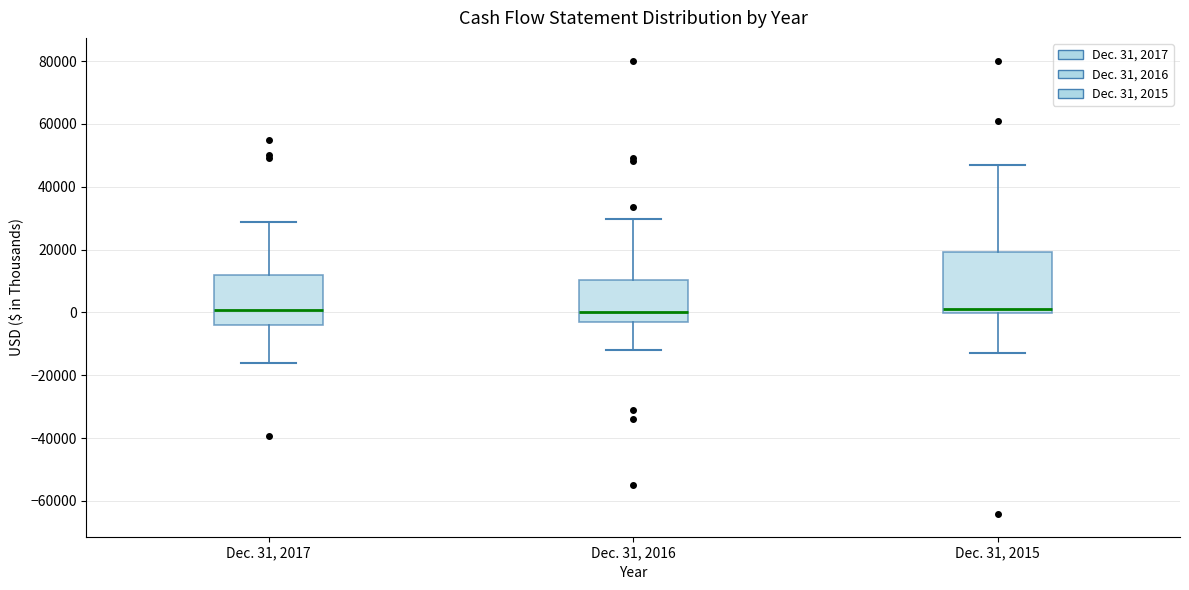

Where does the lower whisker of the box for Dec. 31, 2016 end on the y-axis? The values are not printed on the chart, so give them approximately, as read against the axis.

-12000